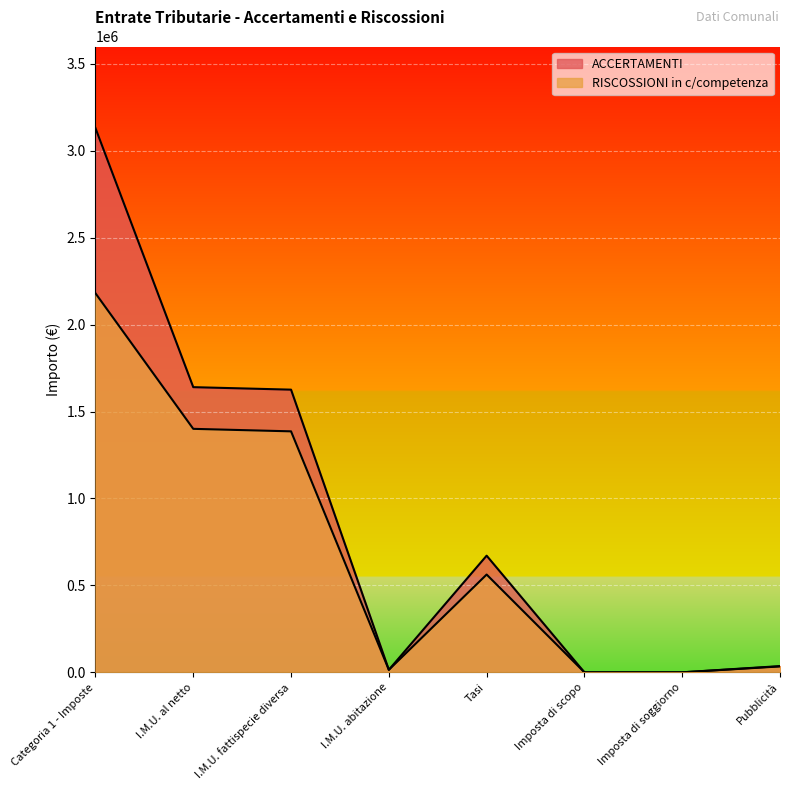

What is the sum of all RISCOSSIONI in c/competenza values?

5577874.0